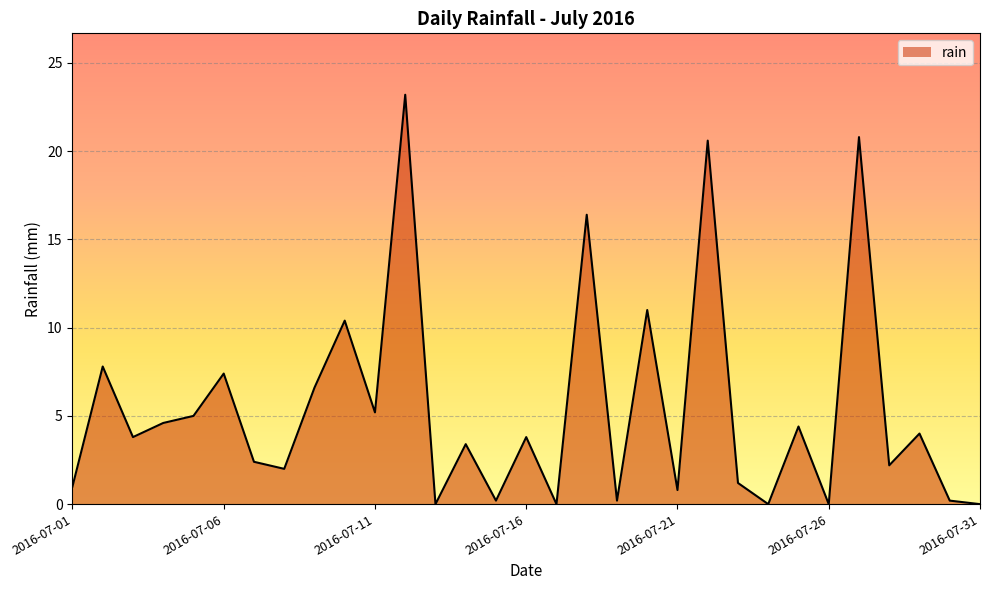

What is the difference between the maximum and minimum values?

23.2